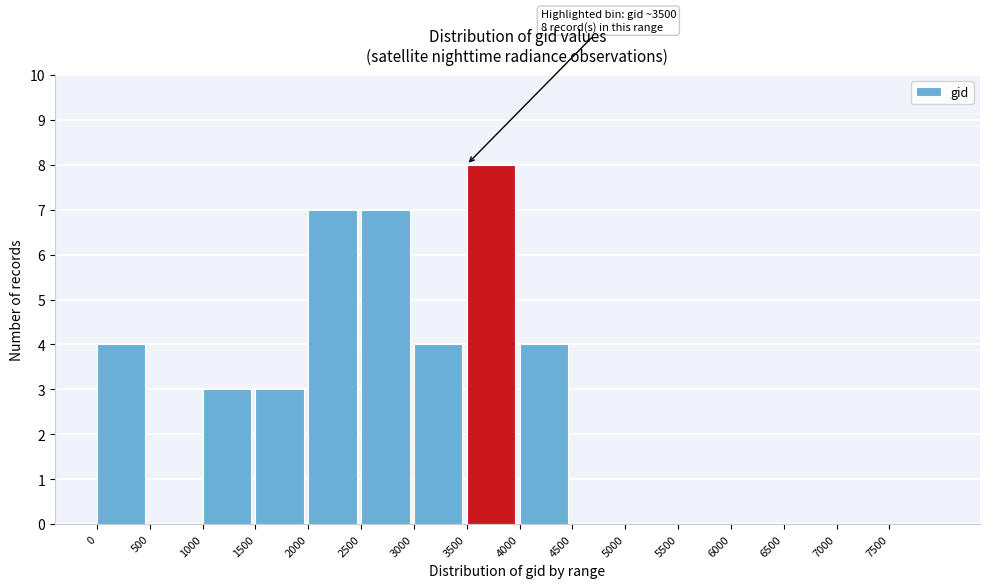

Which range on the x-axis has the tallest bar?

3500 to 4000